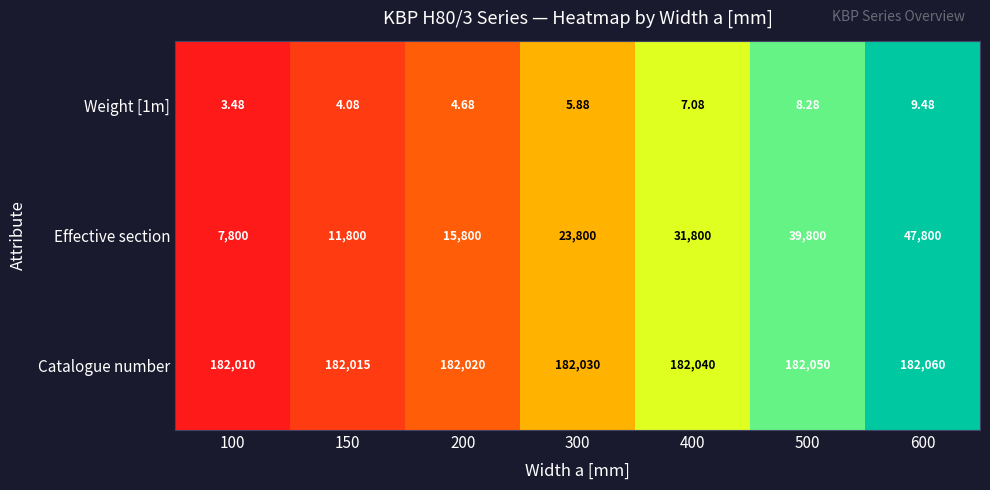

Is the value of Weight [1m] at 300 greater than the value of Effective section at 150?

No